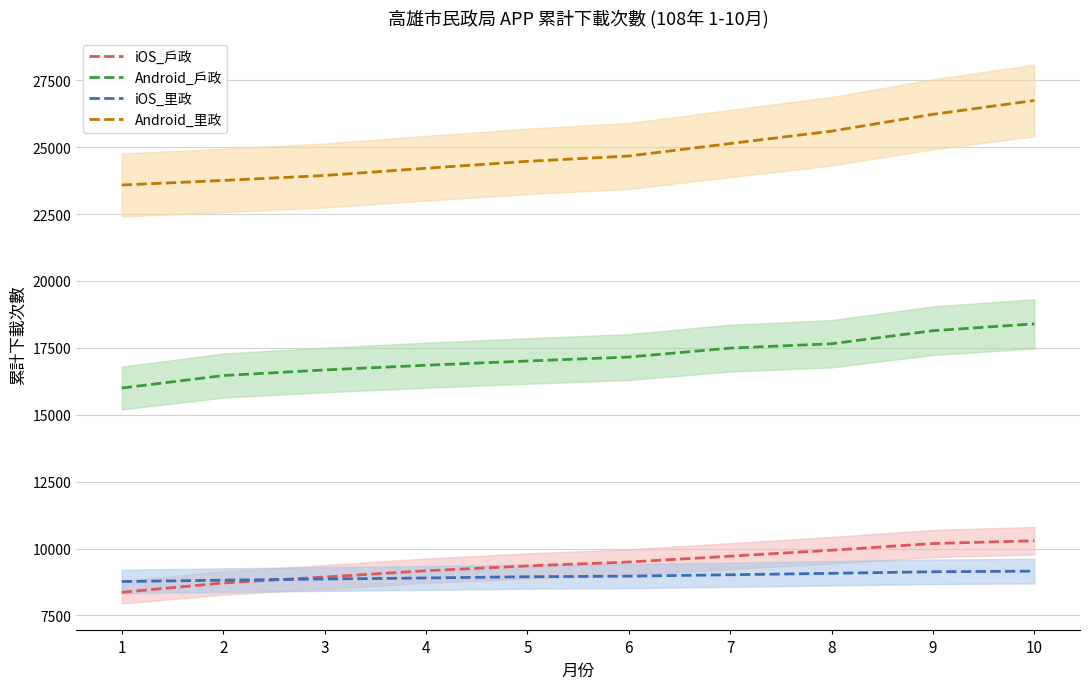

True or false: iOS_戶政 and Android_里政 intersect in this chart.

False